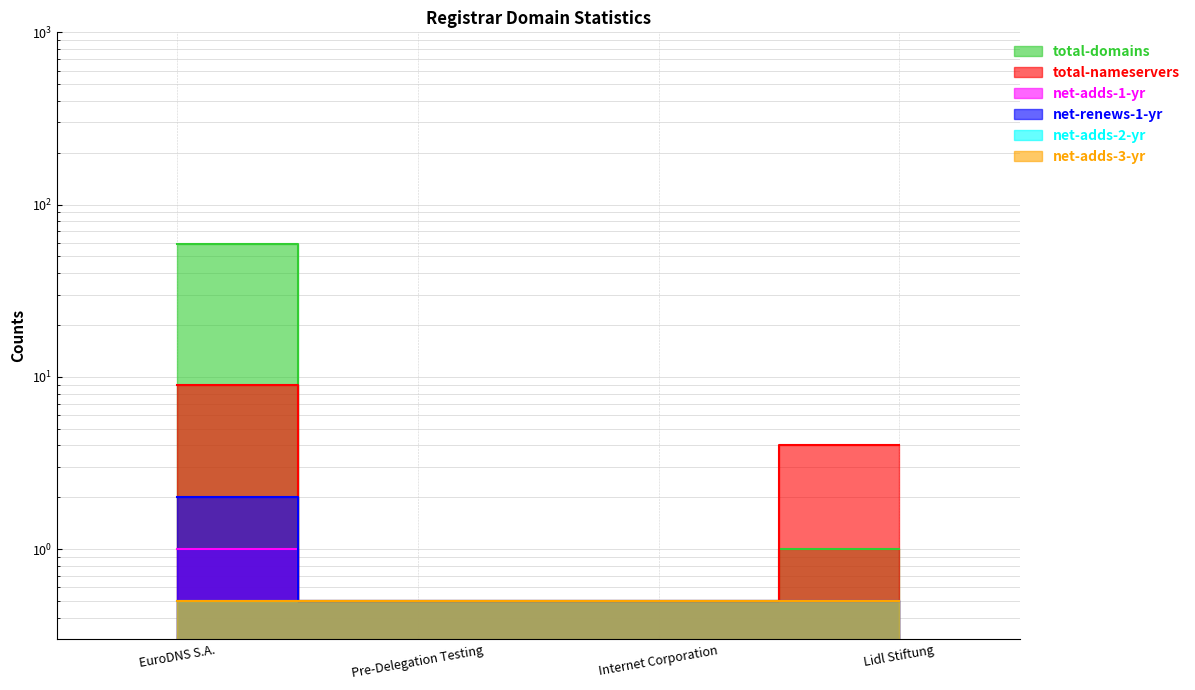

What is the sum of the total-nameservers values at Internet Corporation and EuroDNS S.A.?

9.5